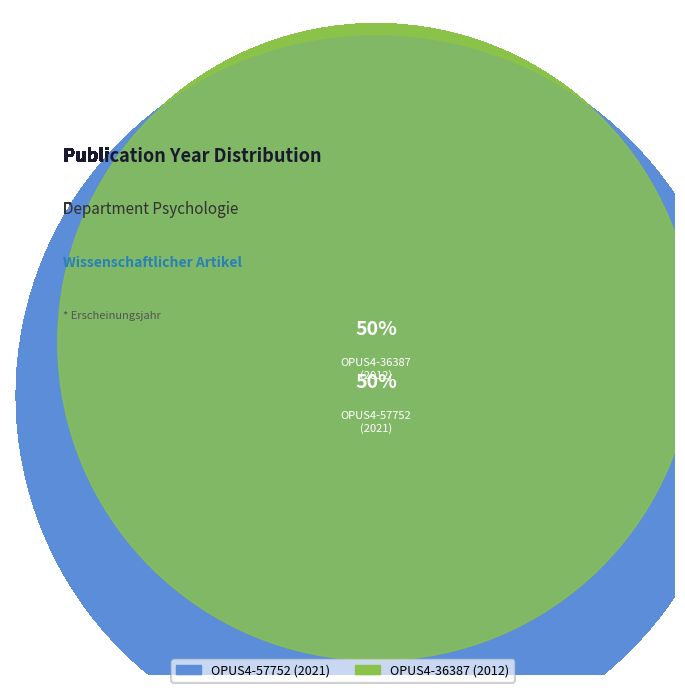

Is it true that OPUS4-57752 is 50% of the pie?

True